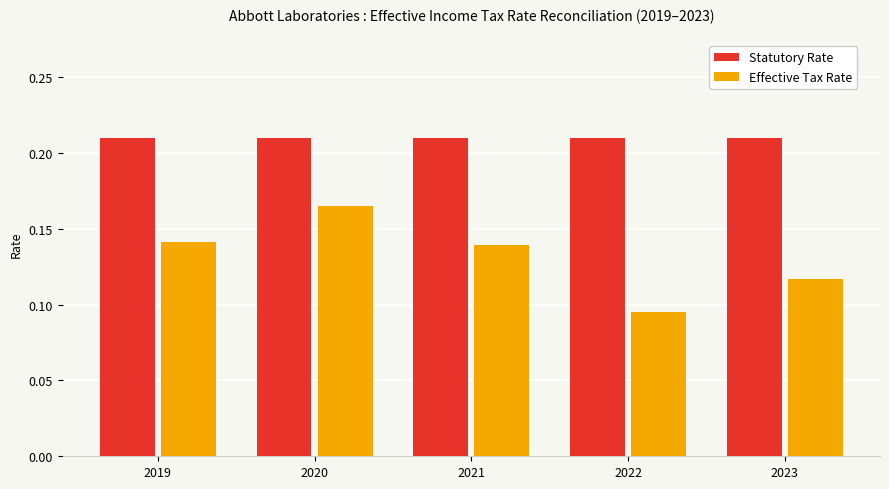

Rank the series by their average value, from lowest to highest.

Effective Tax Rate, Statutory Rate